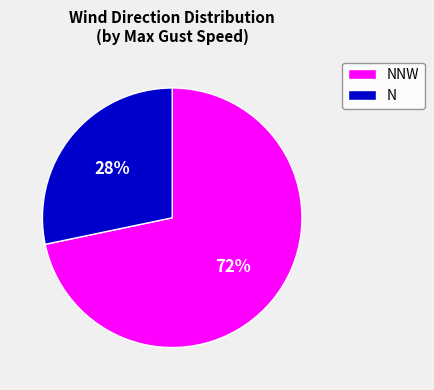

Which category has the smallest portion of the pie?

N